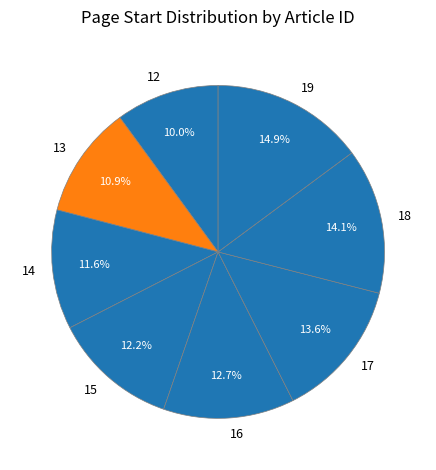

To the nearest percent, what percentage of the pie is 16?

13%